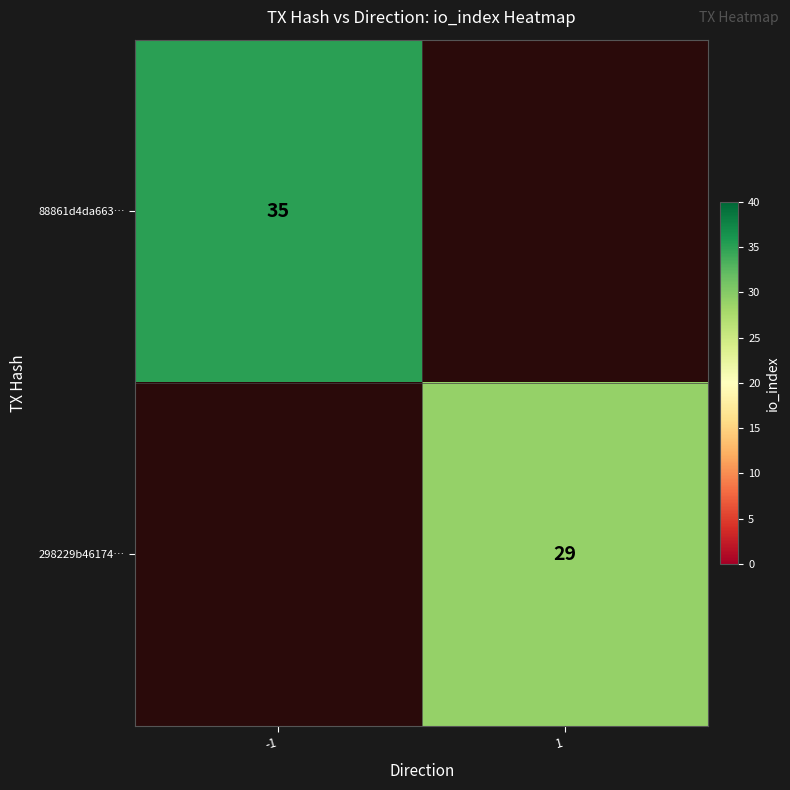

True or false: 298229b46174… has a value of 50 at 1.

False